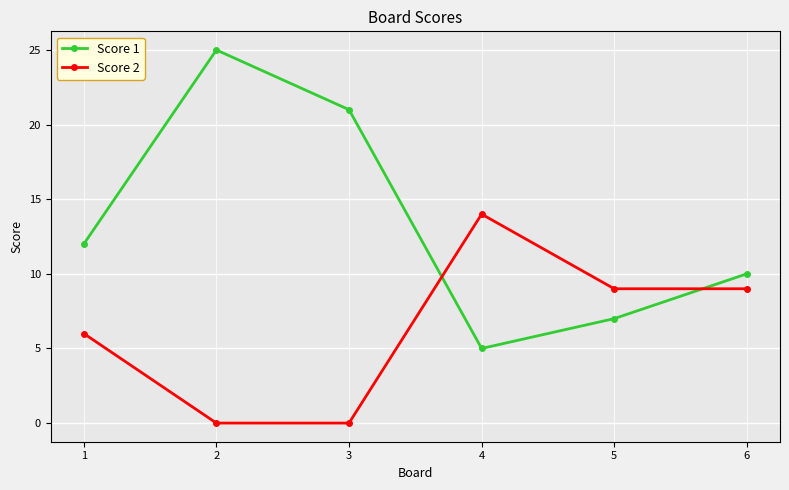

Is it true that Score 1 equals 7 at 5?

True